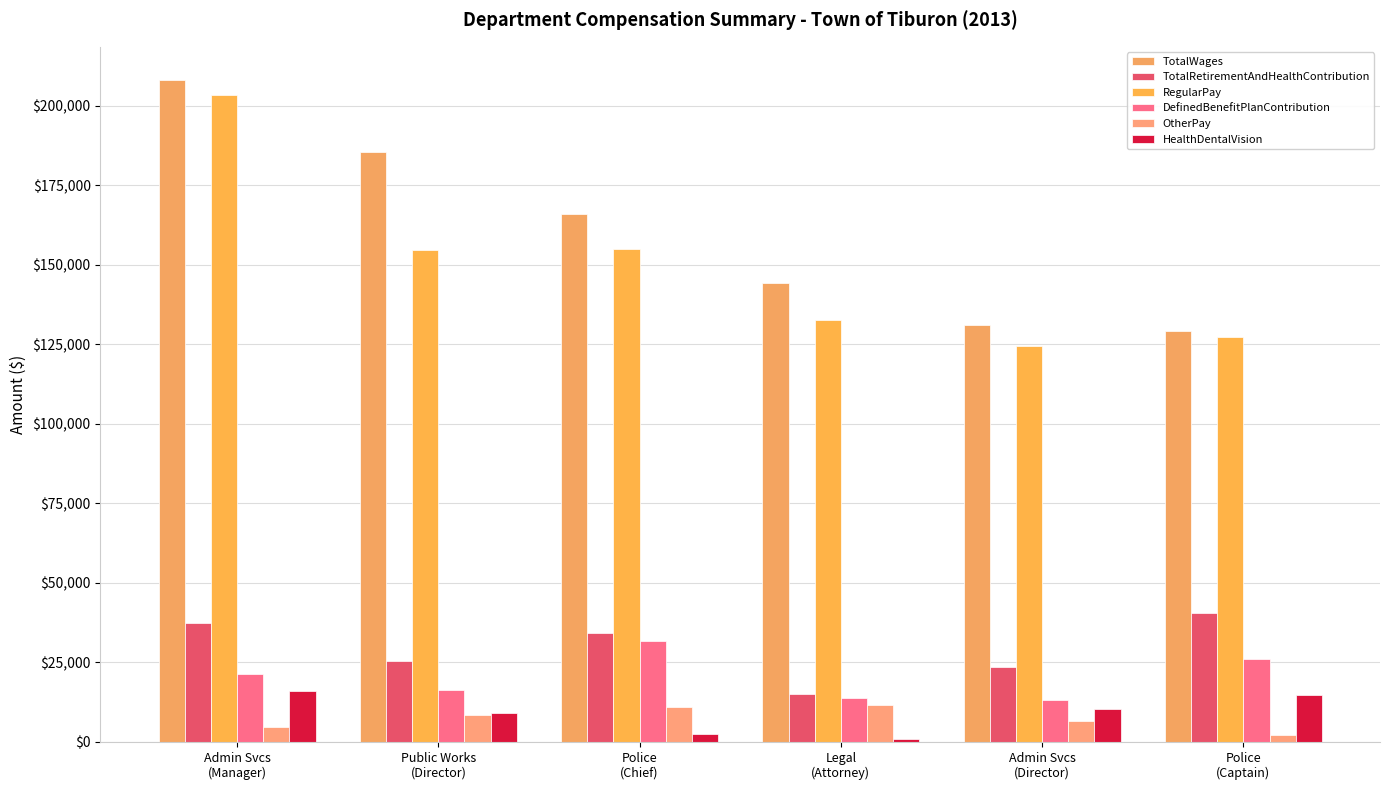

The value of DefinedBenefitPlanContribution at Public Works
(Director) is 24426. True or false?

False